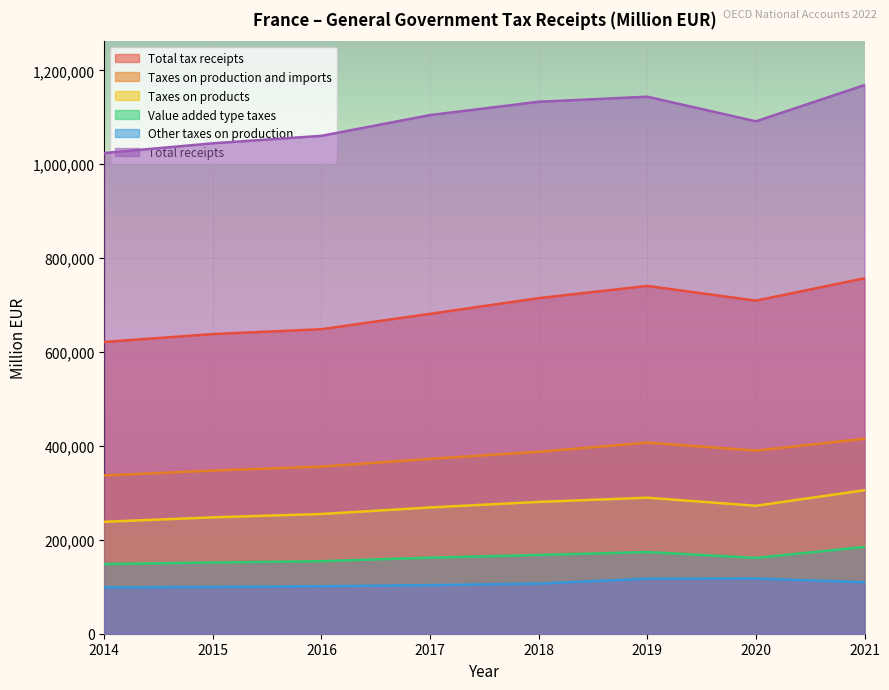

Is it true that Total tax receipts equals 638242 at 2015?

True